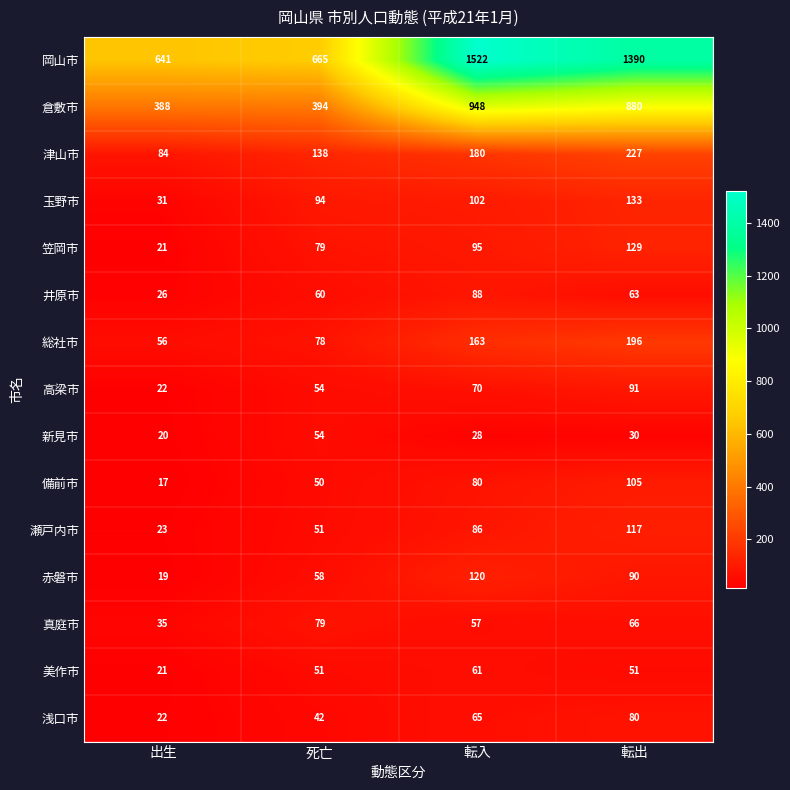

What is the difference between the 赤磐市 values at 死亡 and 転入?

62